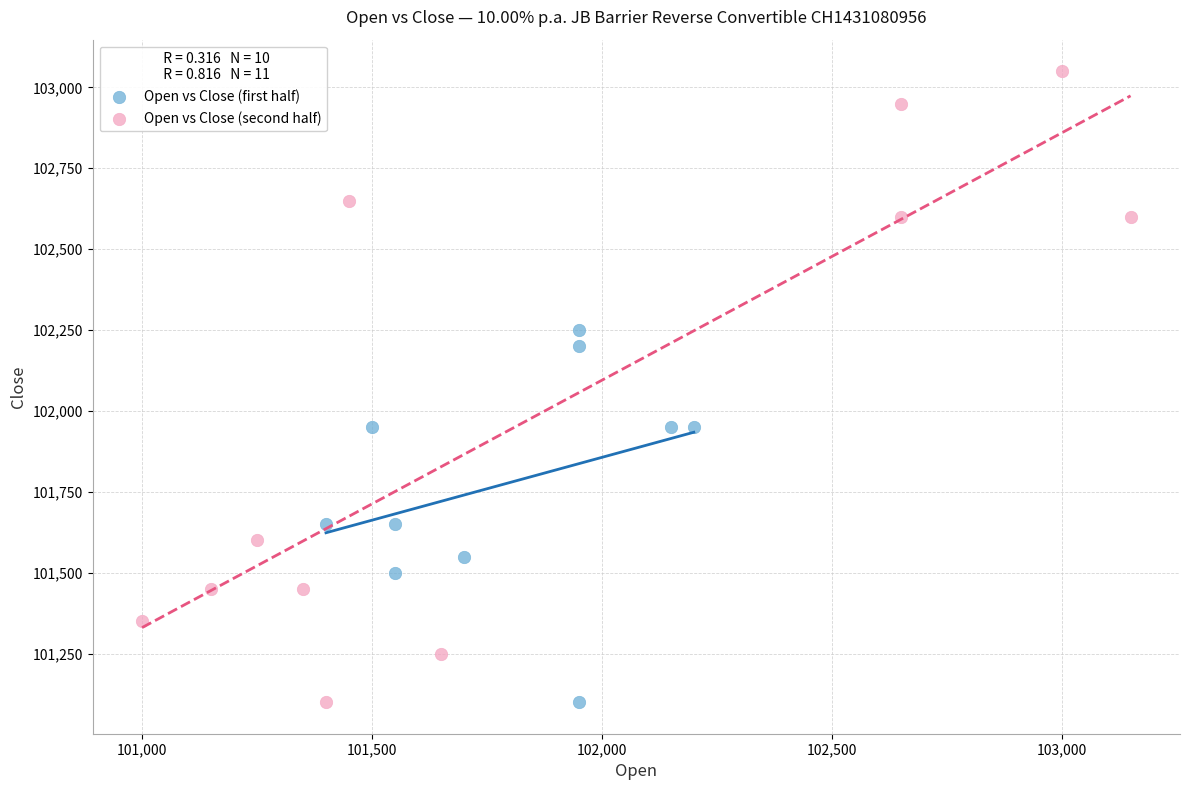

What are all the series names shown in the legend?

Open vs Close (first half), Open vs Close (second half)